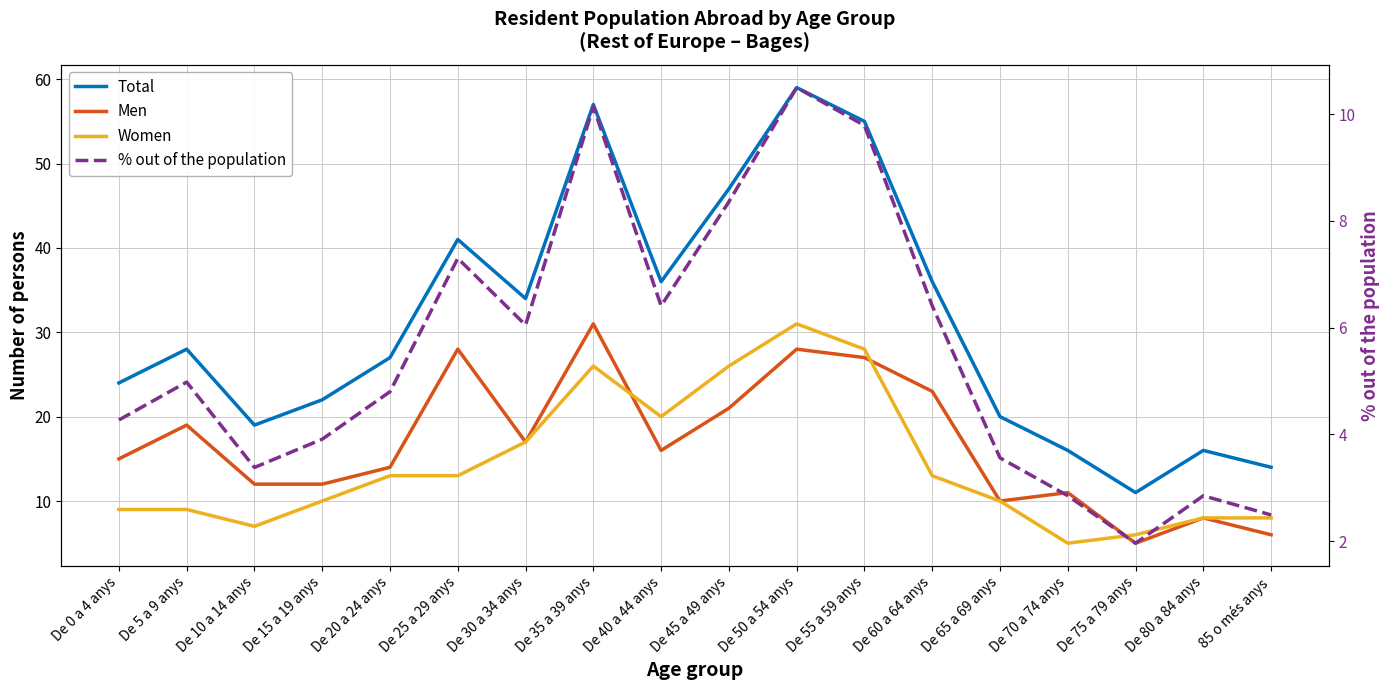

What is the label of the 15th point from the left?

De 70 a 74 anys